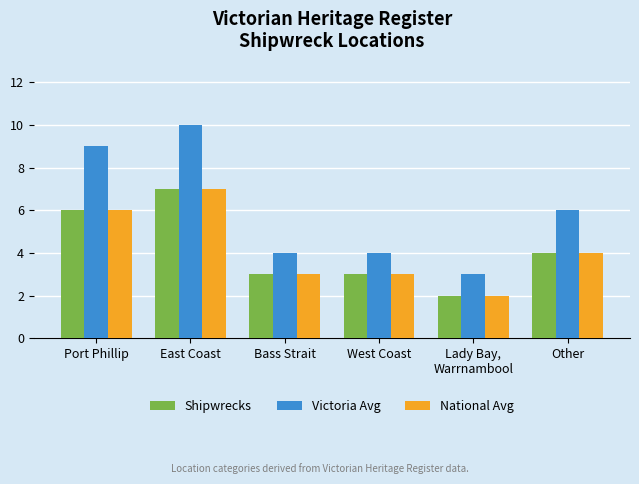

How many series are shown in this chart?

3